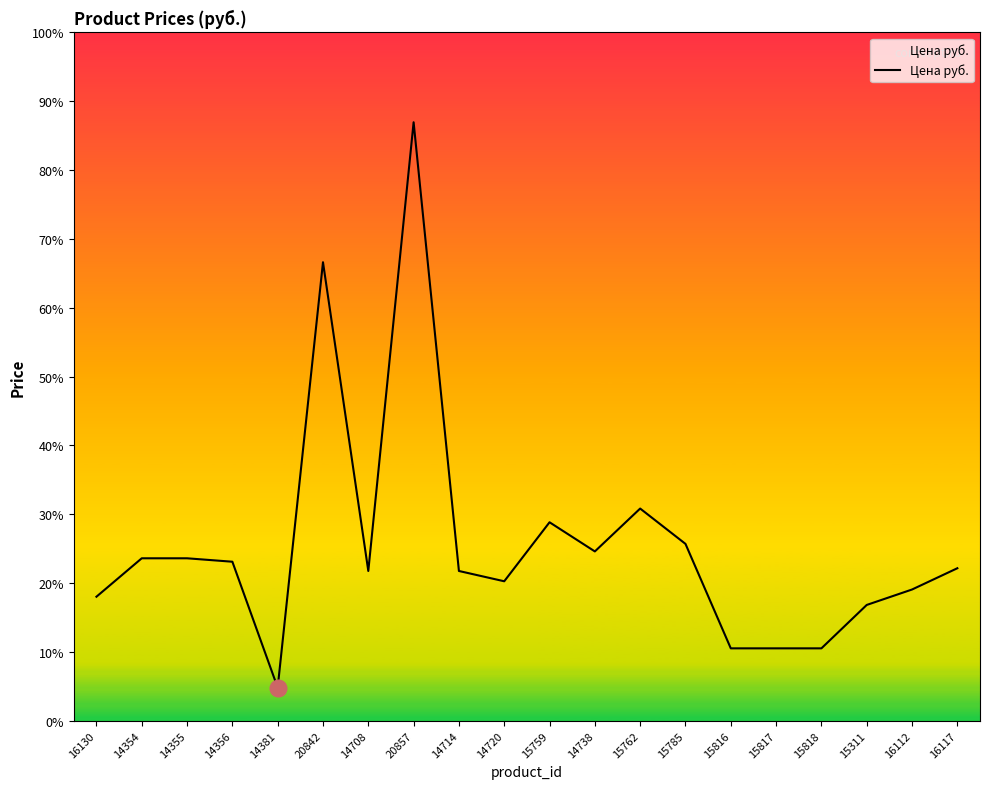

What is the label of the 4th point from the left?

14356